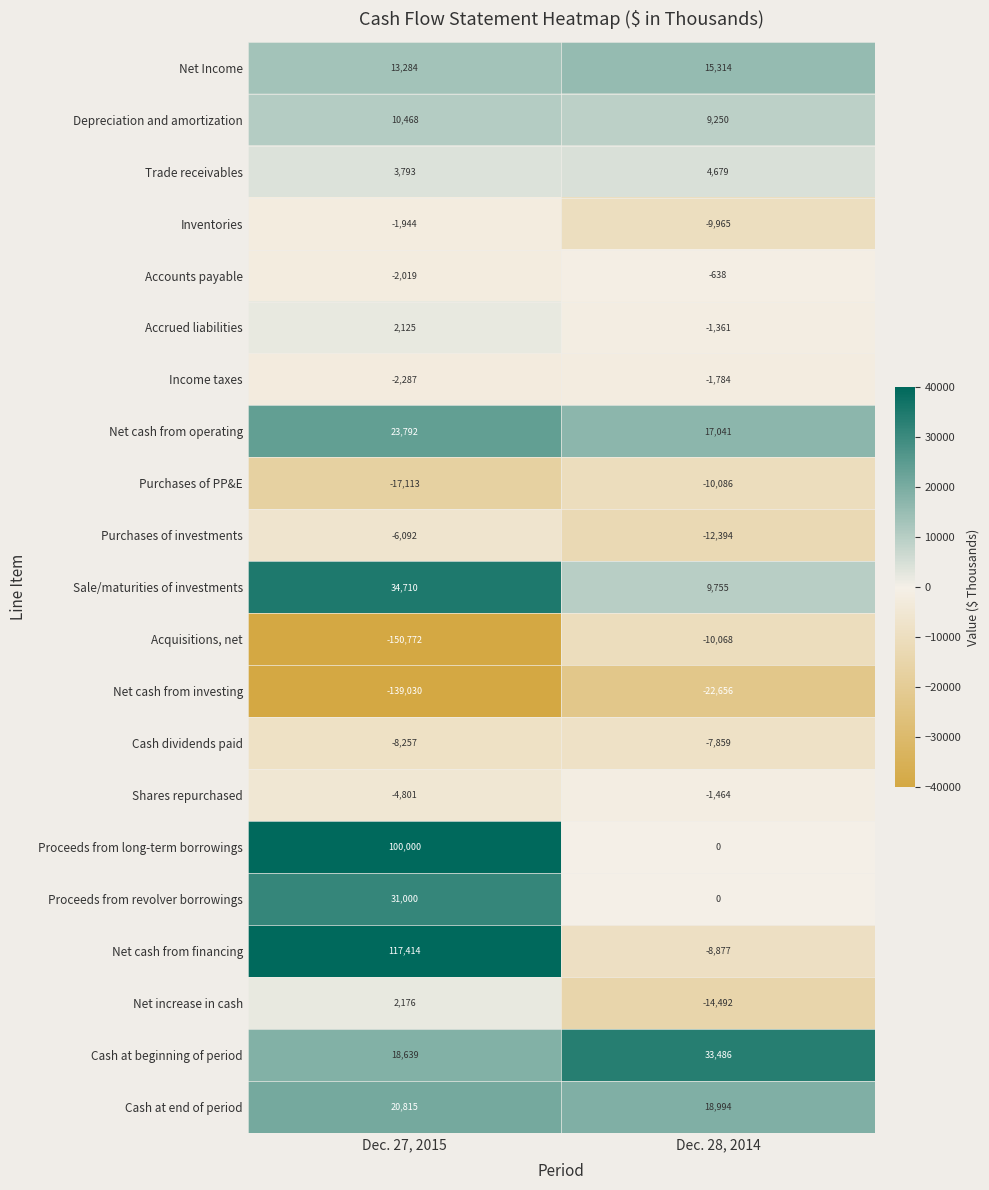

Between Dec. 27, 2015 and Dec. 28, 2014, which series saw the biggest shift?

Acquisitions, net